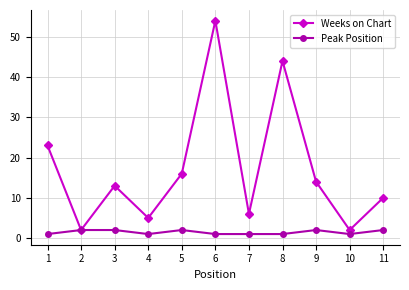

Reading right to left, extract all data points from this chart.

Weeks on Chart: 11=10	10=2	9=14	8=44	7=6	6=54	5=16	4=5	3=13	2=2	1=23
Peak Position: 11=2	10=1	9=2	8=1	7=1	6=1	5=2	4=1	3=2	2=2	1=1